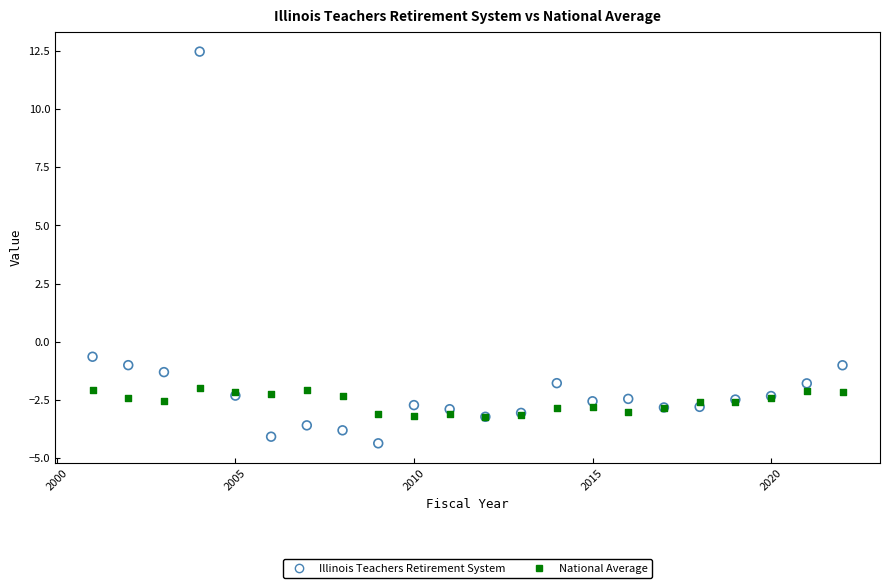

In the Illinois Teachers Retirement System series, what Y value is closest to 4?

-0.6